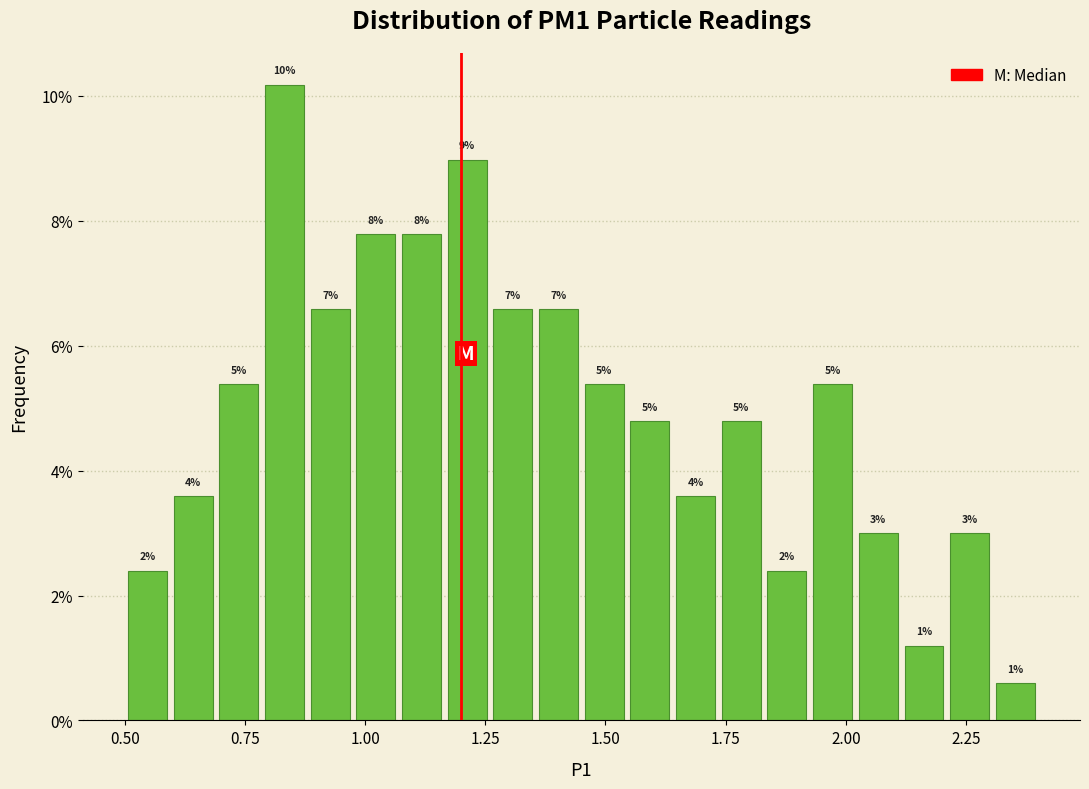

Read against the x-axis, roughly where is the centre of the tallest bar?

0.85